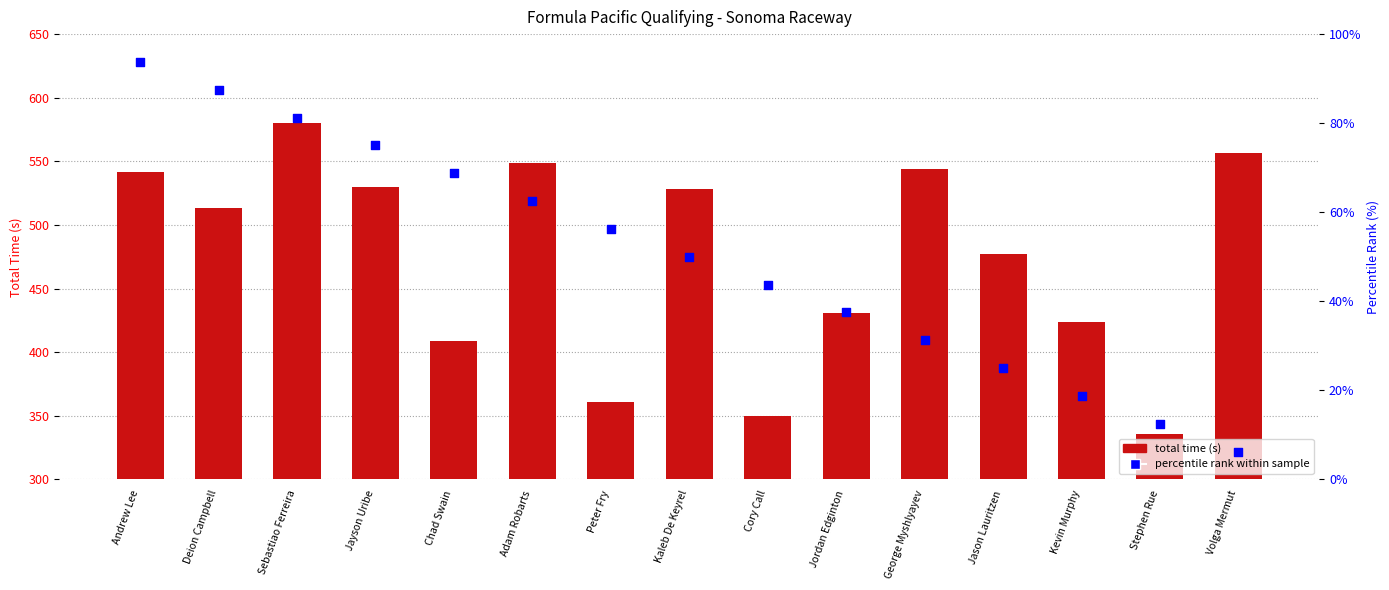

Which series has the largest total across all categories?

Total Time (s)